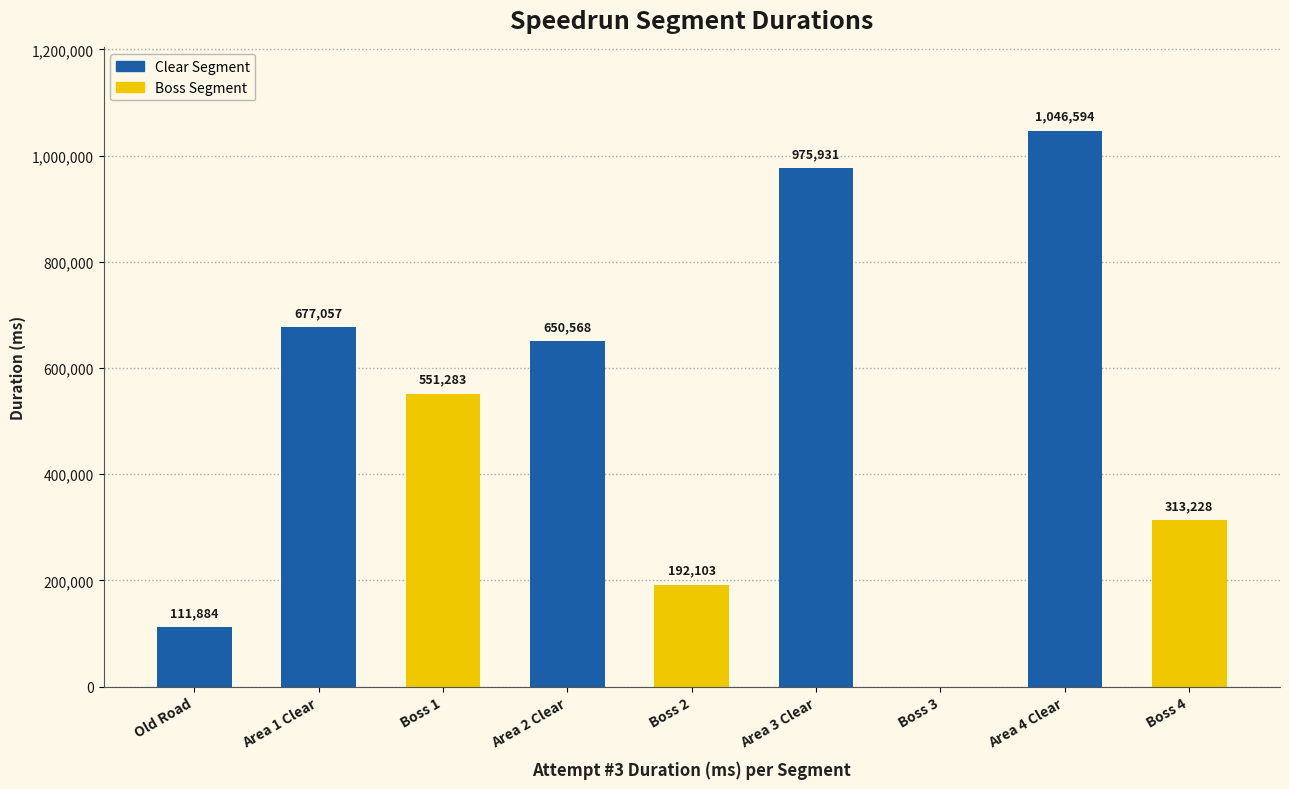

Reading left to right, transcribe all the data shown in this chart.

111884	677057	551283	650568	192103	975931	0	1046594	313228